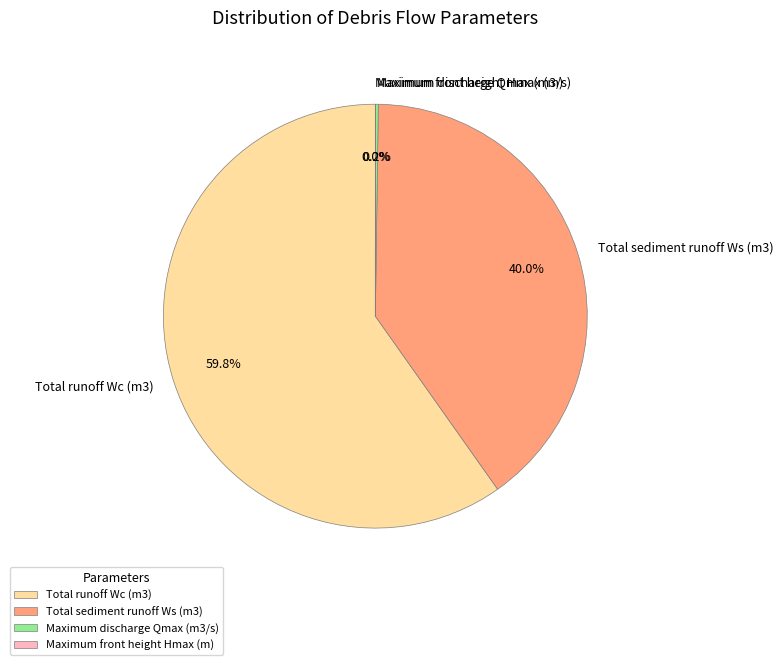

Which slice is the largest?

Total runoff Wc (m3)